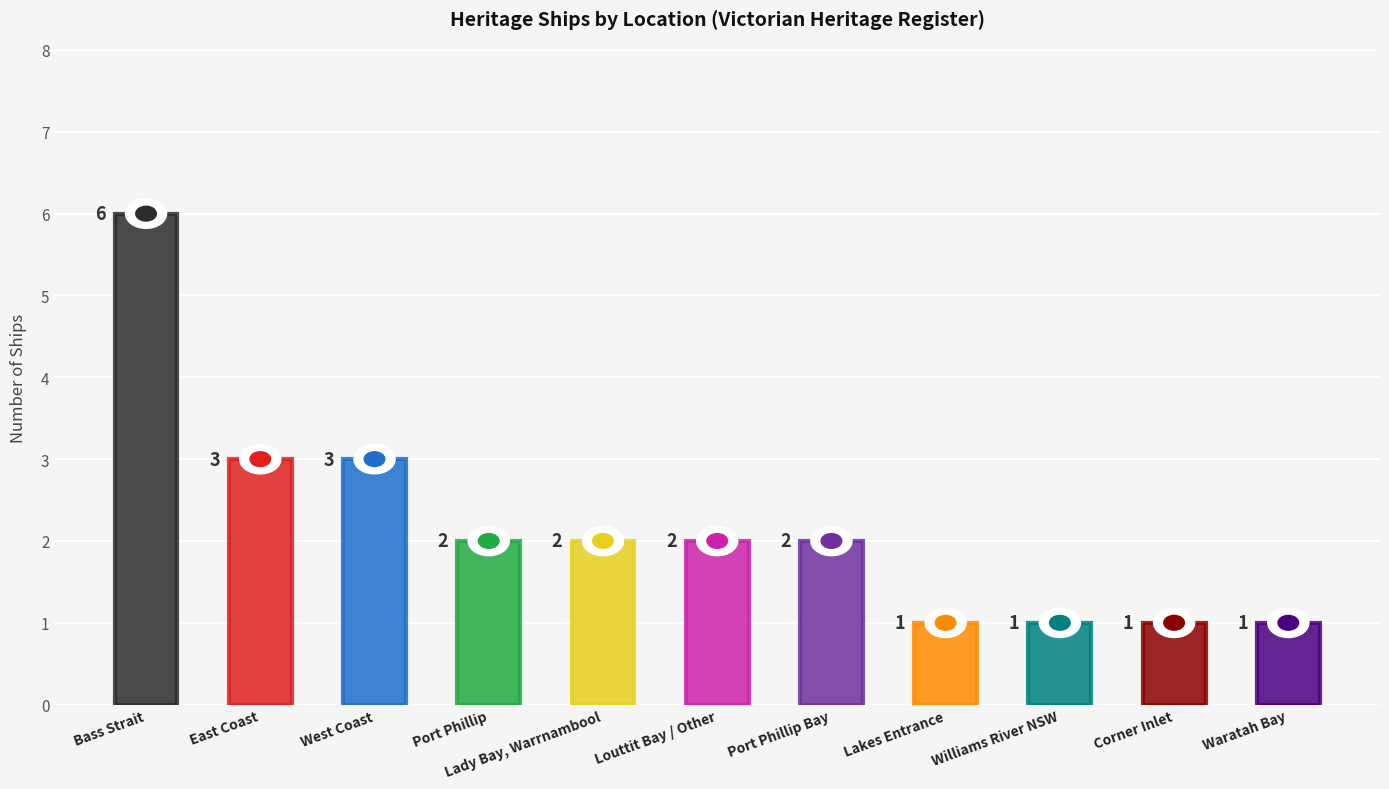

At which category does the chart reach its peak across all series?

Bass Strait